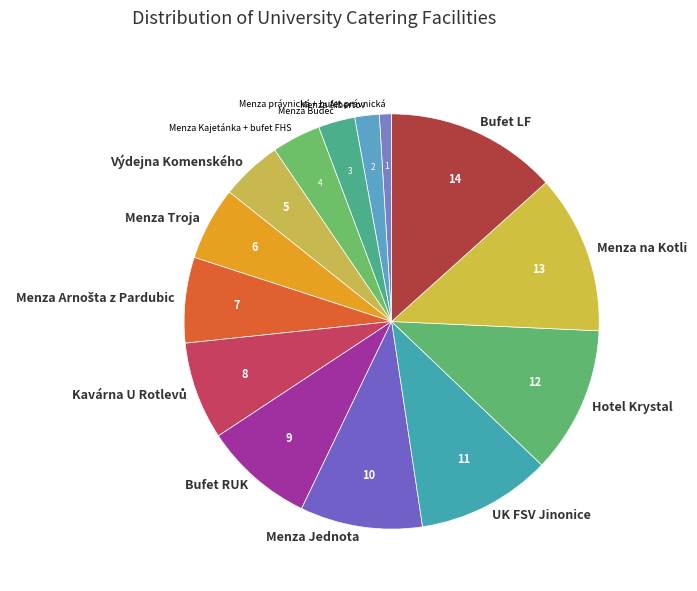

Which slice is the largest?

Bufet LF